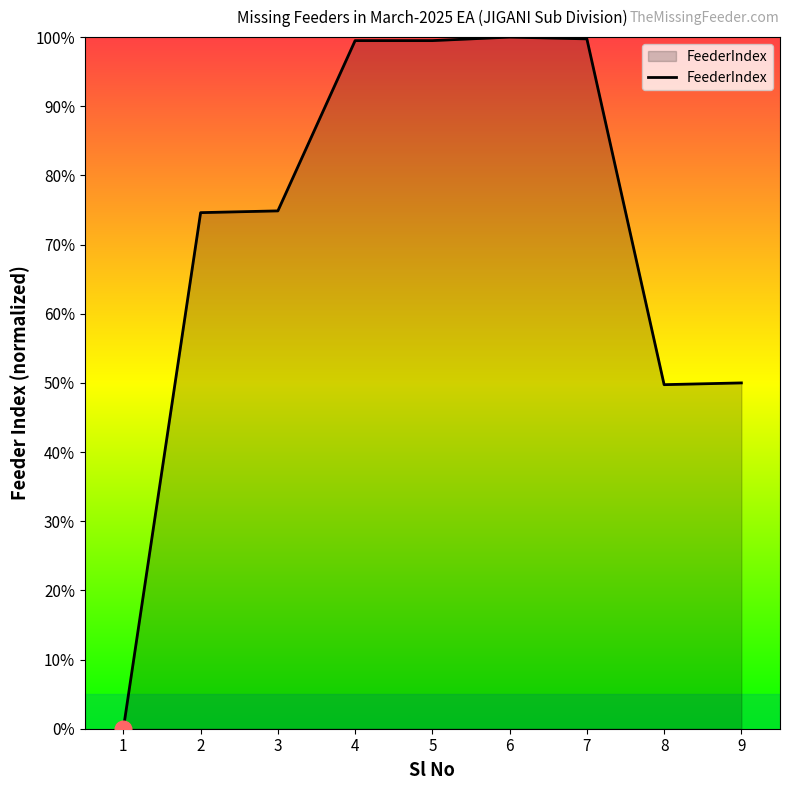

What is the sum of the values at 7 and 6?

199.7